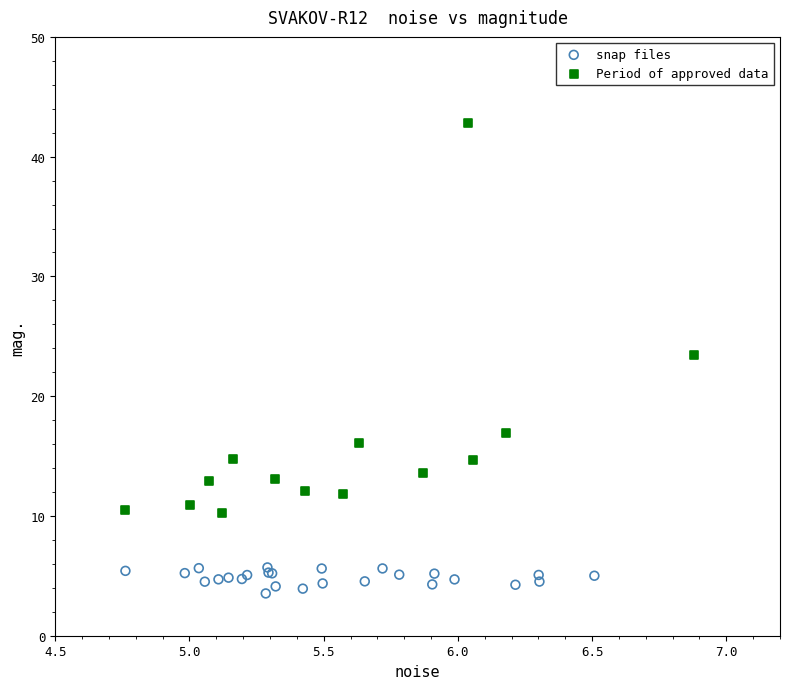

Which series has the widest spread of Y values?

Period of approved data